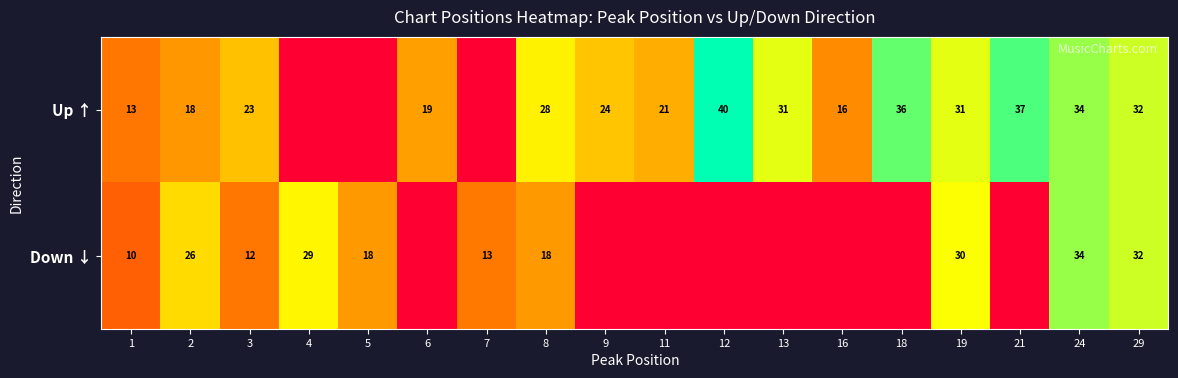

Which has a higher value, 5 or 16?

16